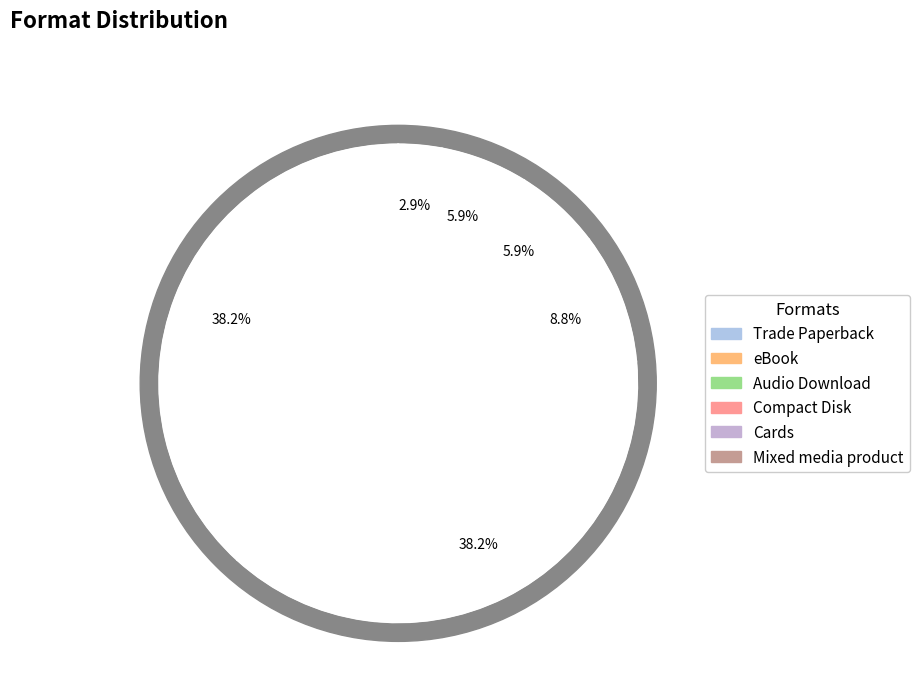

To the nearest percent, what portion does Compact Disk represent?

6%